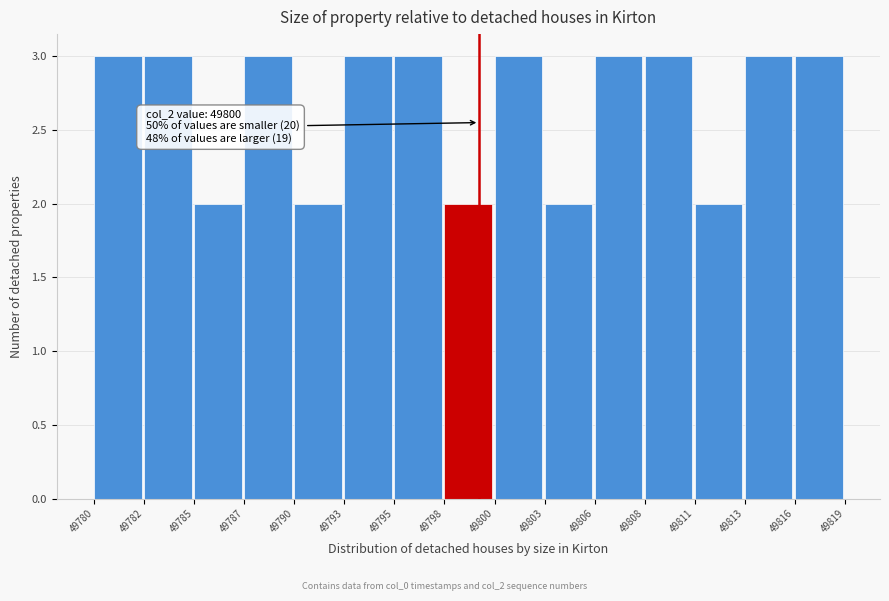

Reading left to right, extract all data points from this chart.

49780=3	49782=3	49785=2	49787=3	49790=2	49793=3	49795=3	49798=2	49800=3	49803=2	49806=3	49808=3	49811=2	49813=3	49816=3